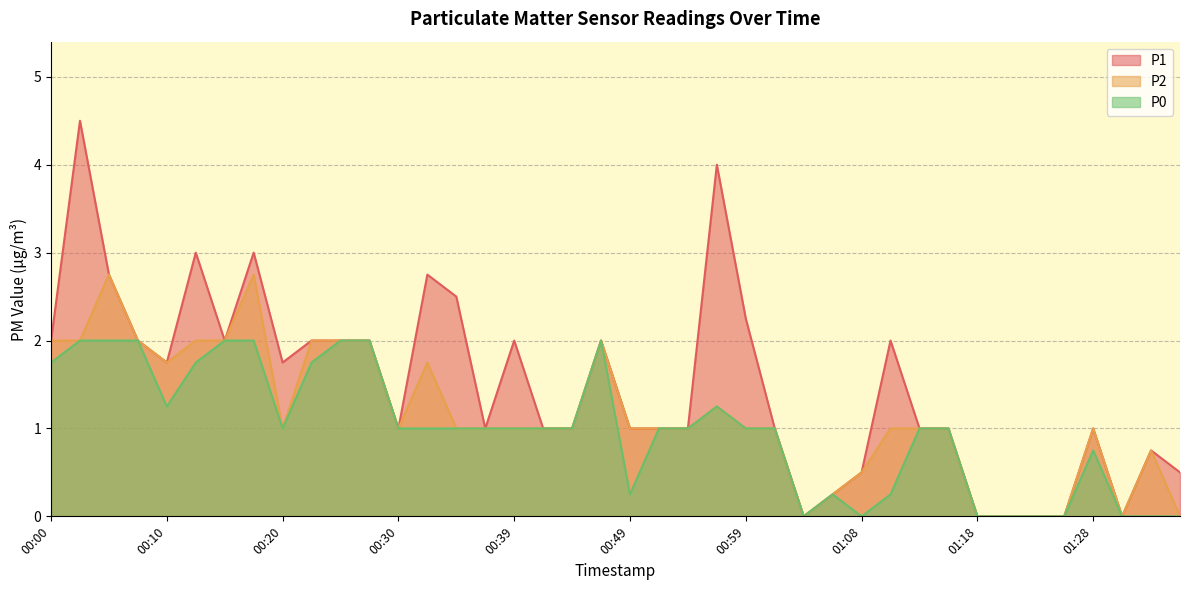

True or false: P1 has more than 1 interior local peaks.

True